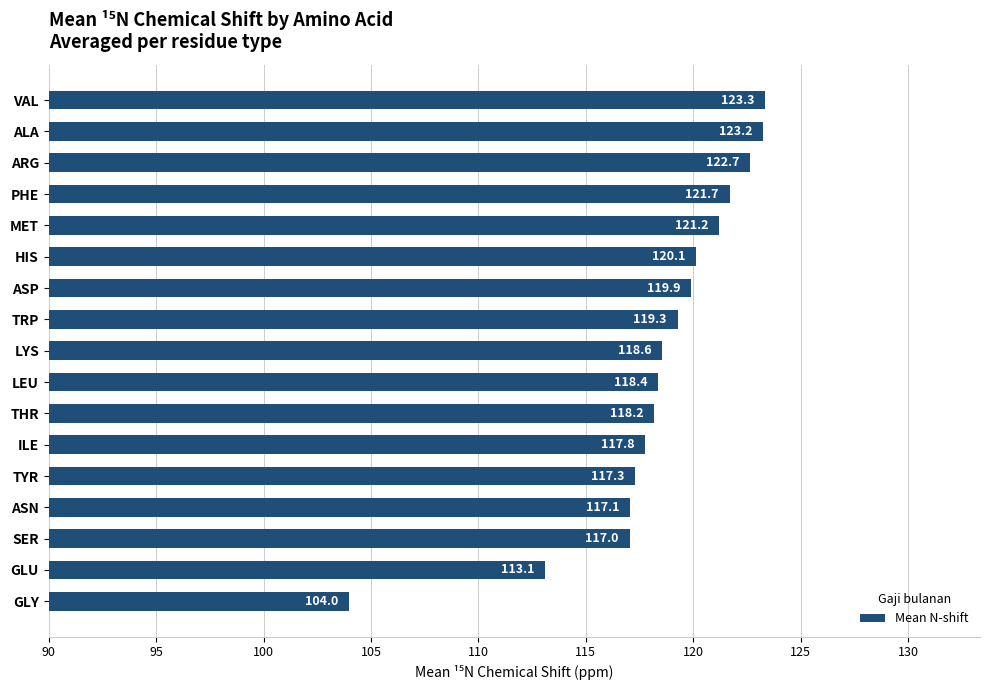

How many data points are less than 118?

6